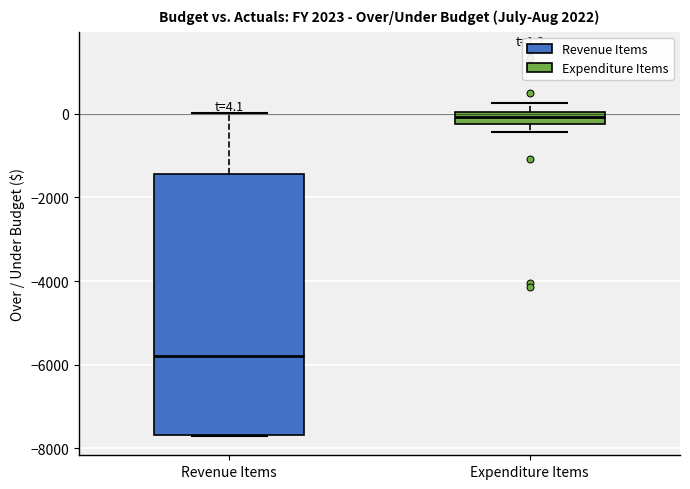

Which box's median line is the highest?

Expenditure Items